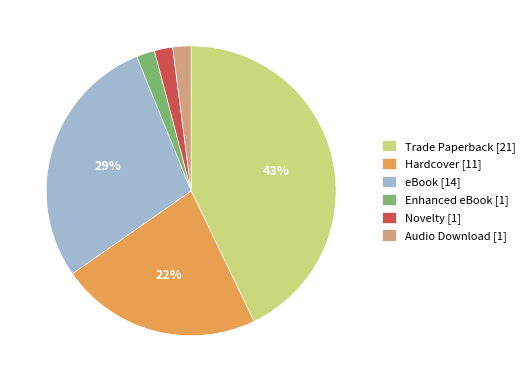

The Hardcover slice represents 22% of the pie. True or false?

True